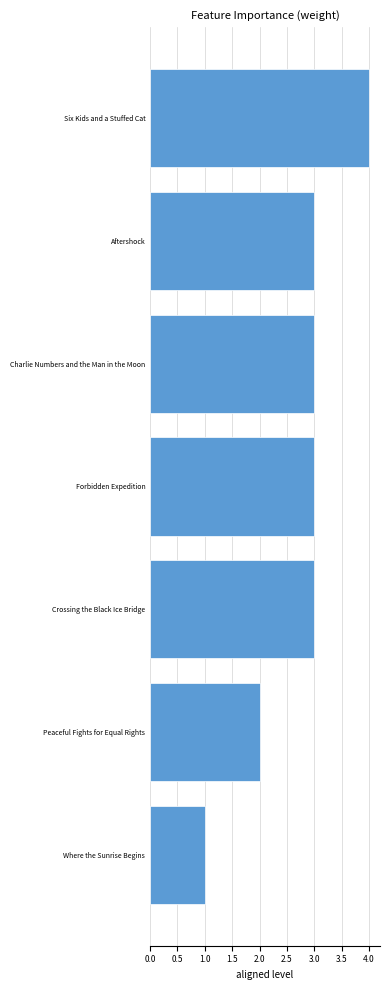

What is the average value?

3